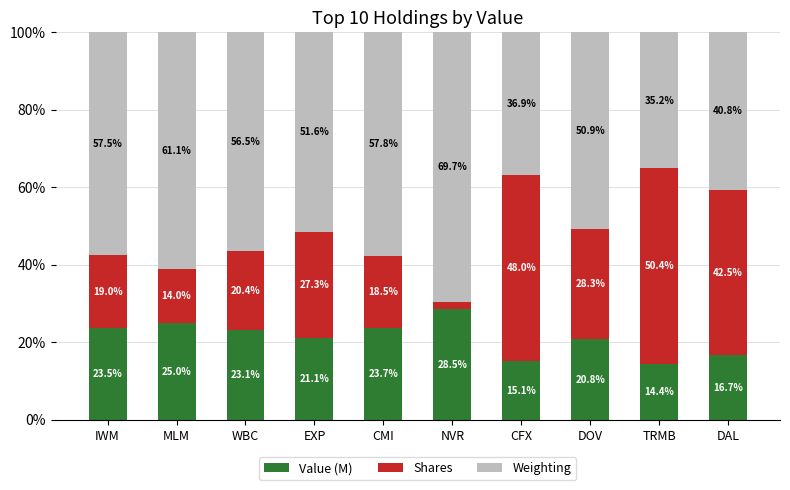

Reading right to left, list the values for the Value (M) series.

16.7	14.4	20.8	15.1	28.5	23.7	21.1	23.1	25.0	23.5